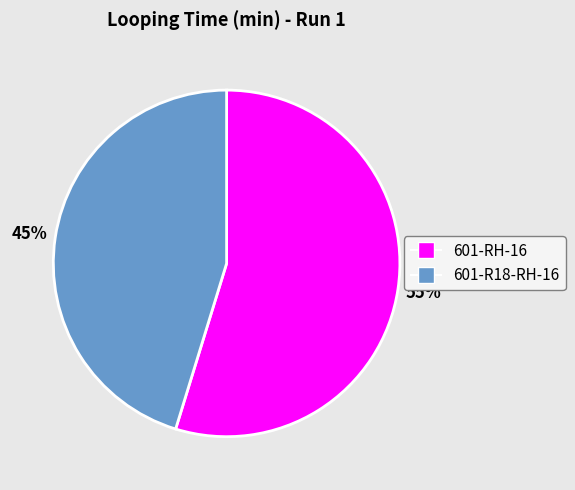

Combined, do 601-RH-16 and 601-R18-RH-16 account for over 50%?

Yes